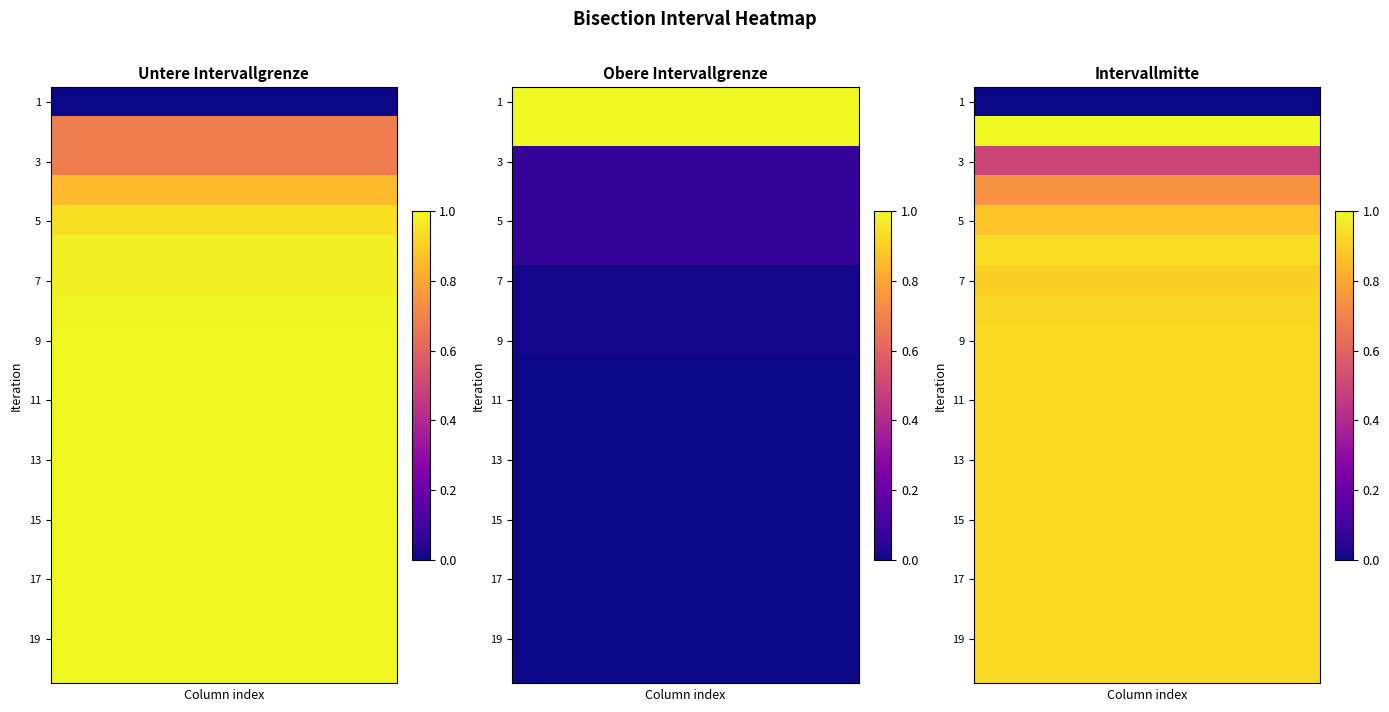

What is the spread (max minus min) of values at 1?

1.0